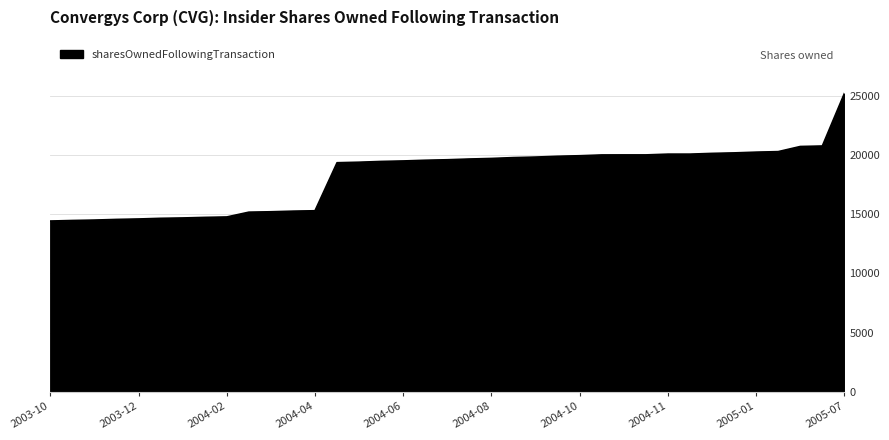

What is the minimum value shown in the chart?

14418